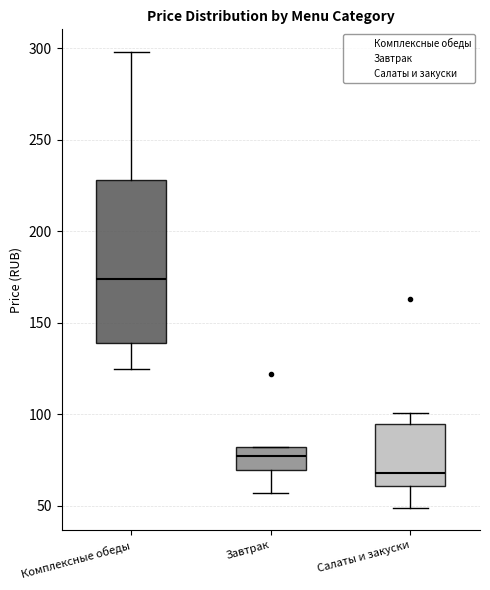

Comparing the boxes themselves (not the whiskers), which one is the tallest?

Комплексные обеды